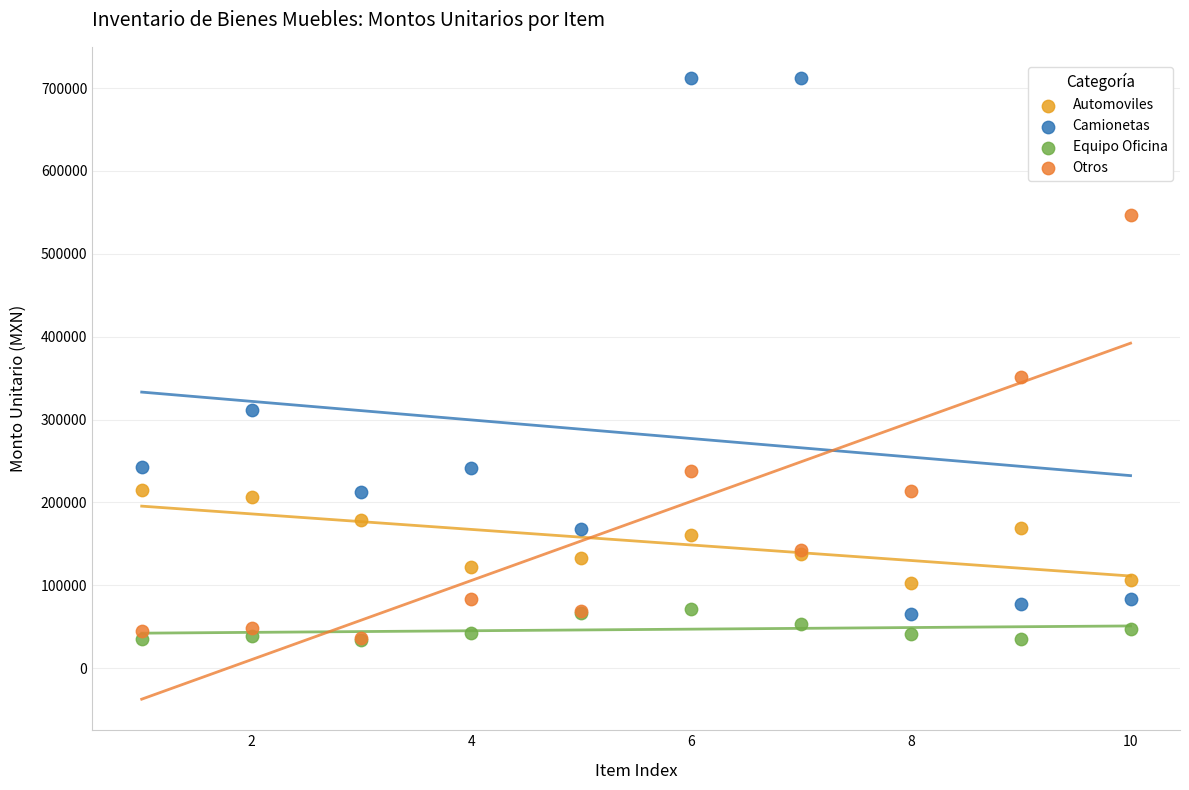

Across all series, what Y value is closest to 373053?

350750.0